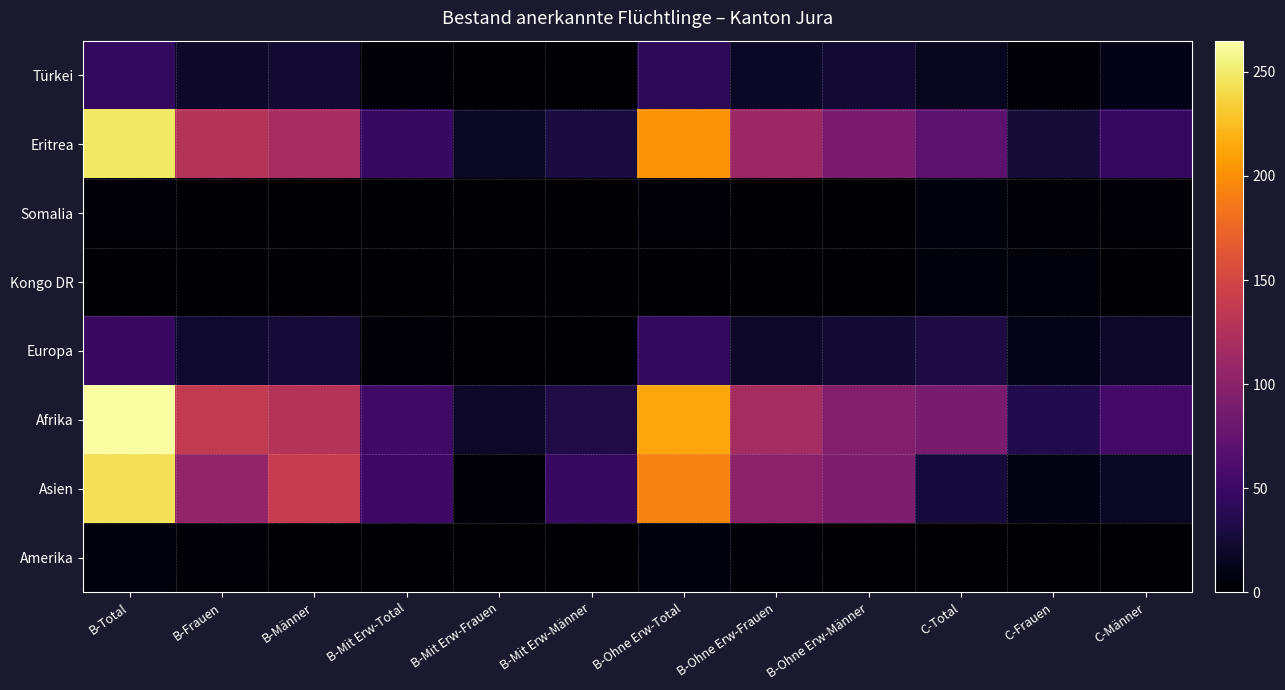

What is the total value across all series at B-Mit Erw-Total?

158